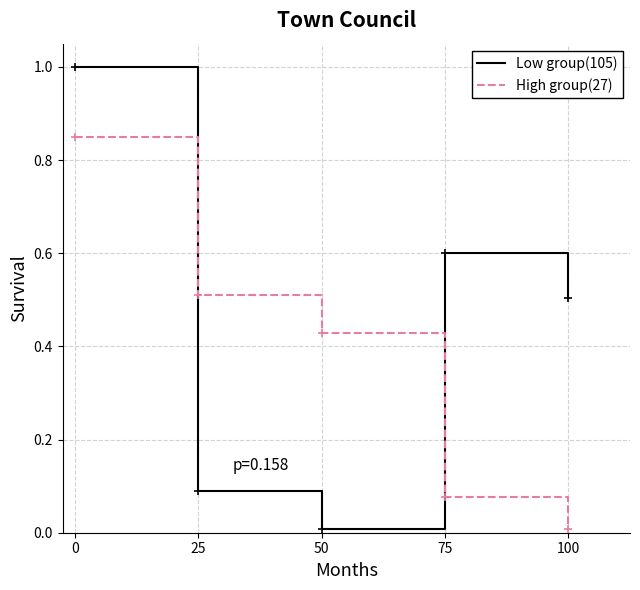

Which series has the widest spread of values?

Low group(105)